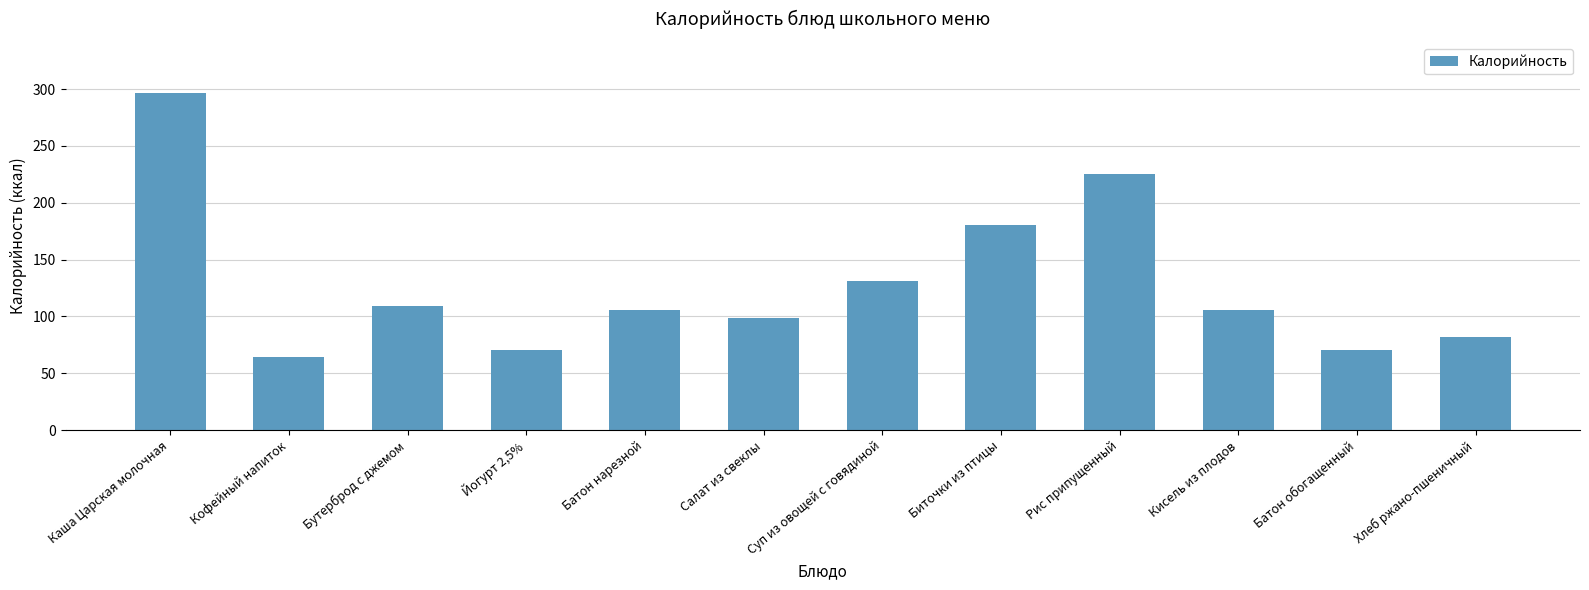

What value does the data have at Рис припущенный?

225.4